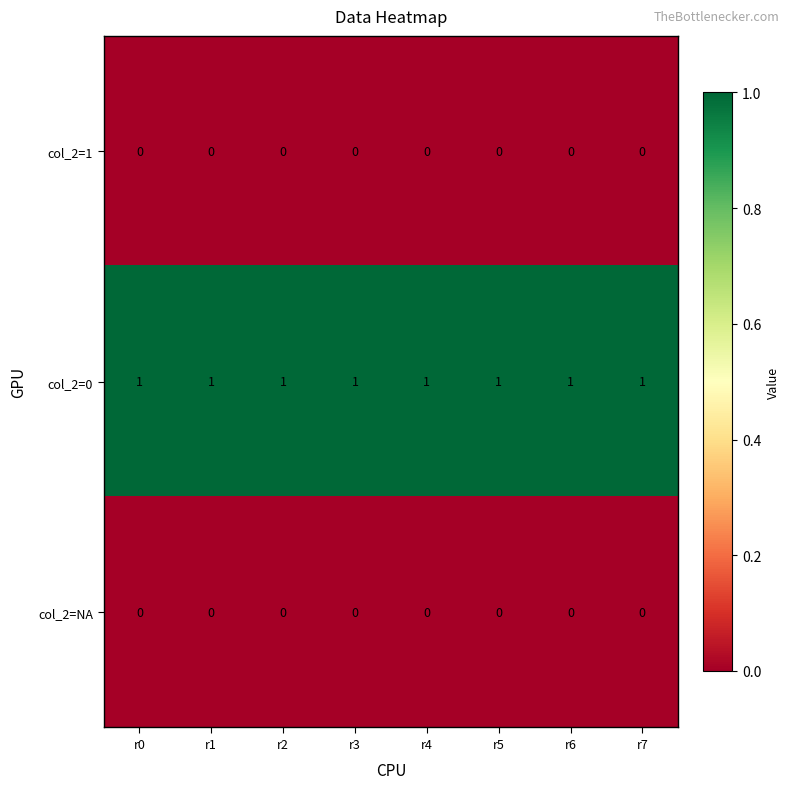

At how many categories does at least one series exceed 0?

8